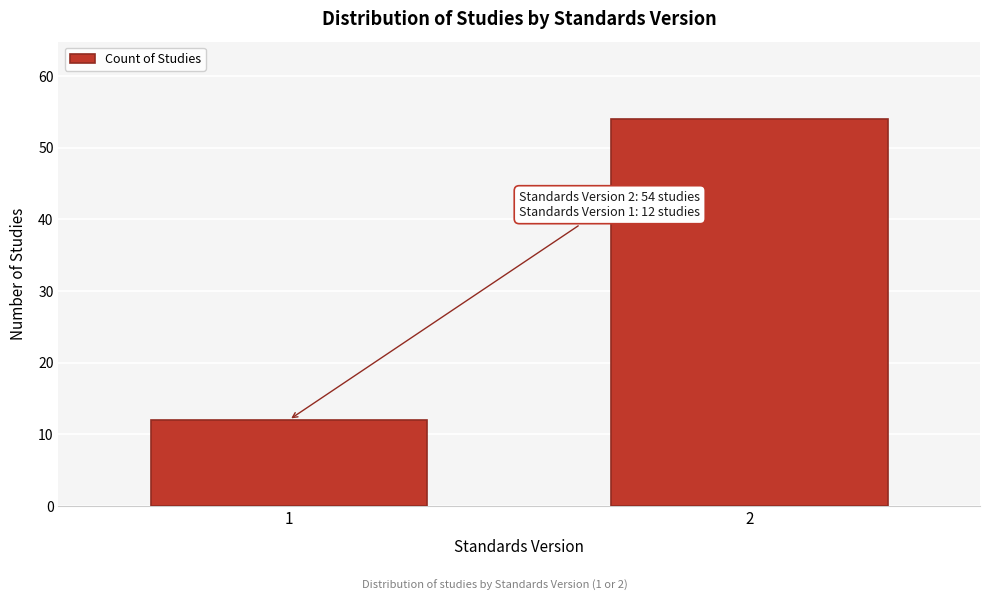

Reading right to left, transcribe all the data shown in this chart.

2=54	1=12